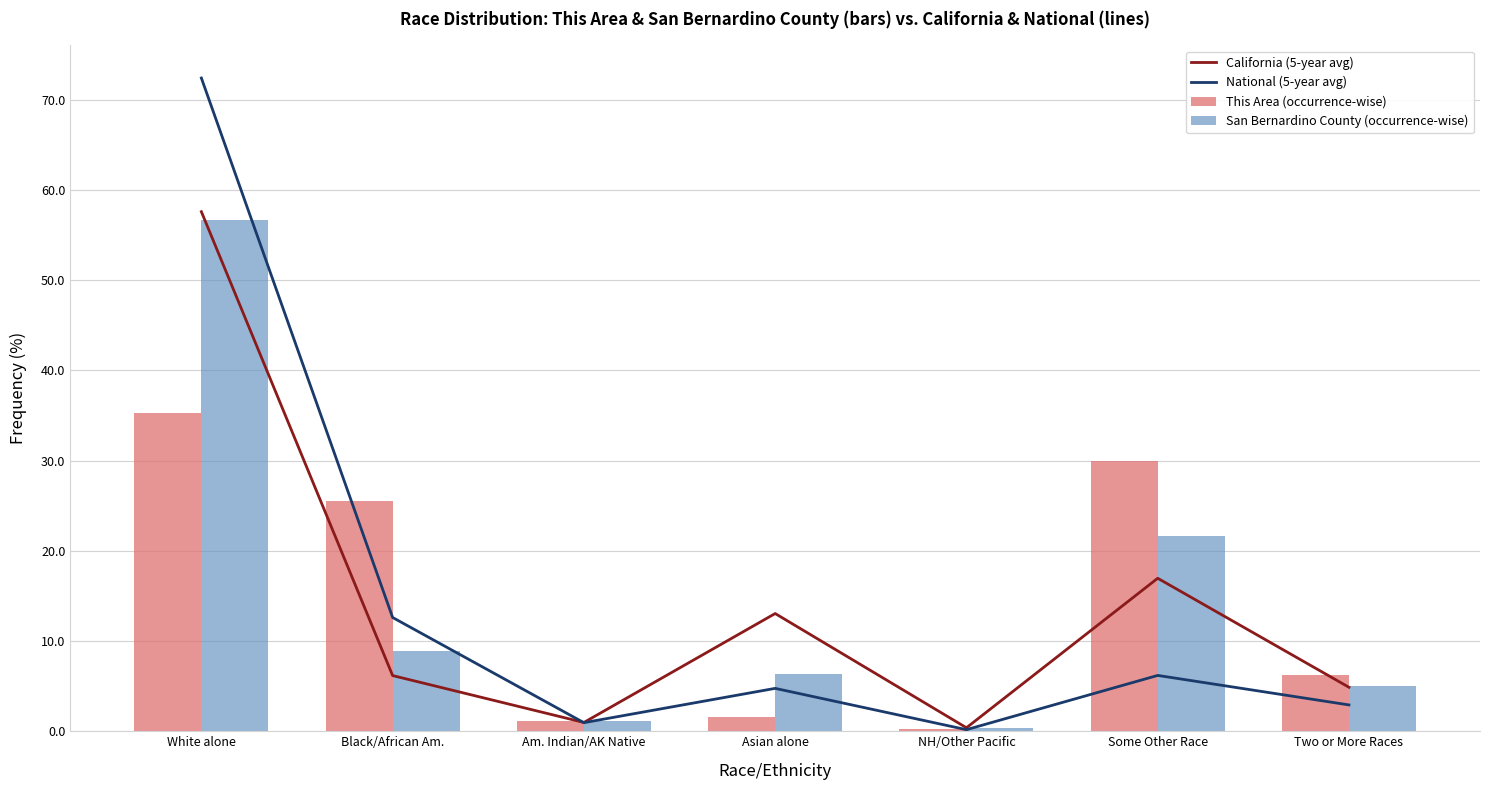

How many groups of bars are there?

7